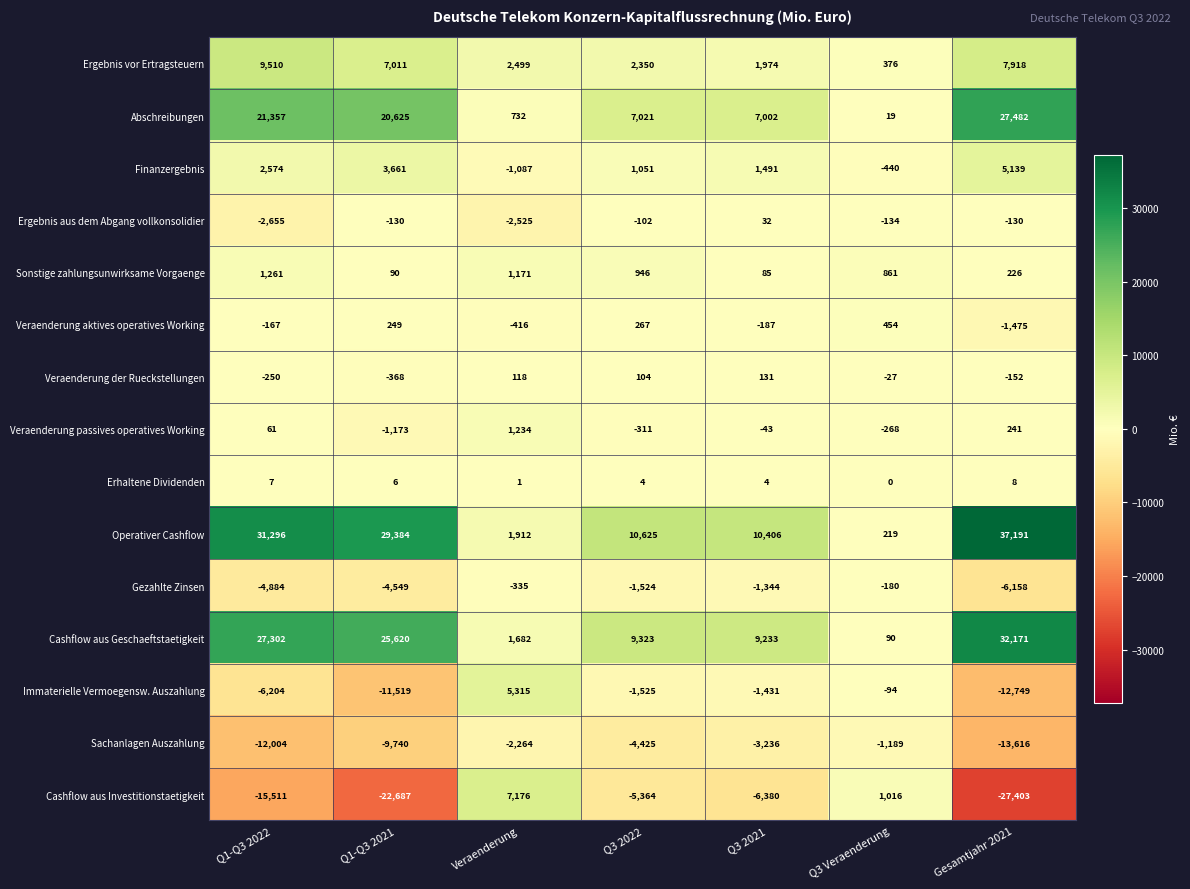

Which series has the largest total across all categories?

Operativer Cashflow